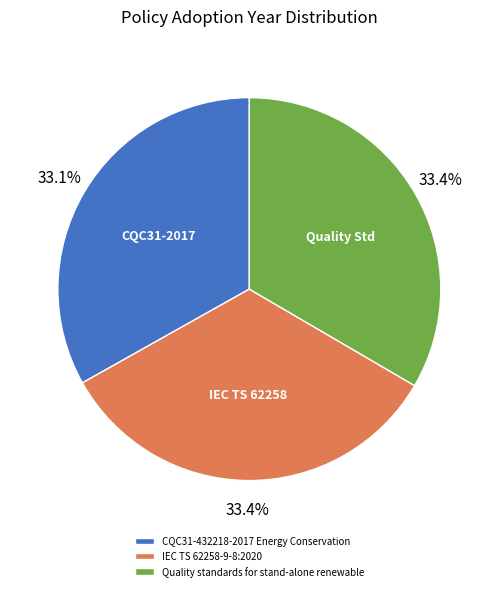

How much of the chart is everything except CQC31-432218-2017 Energy Conservation?

66.9%